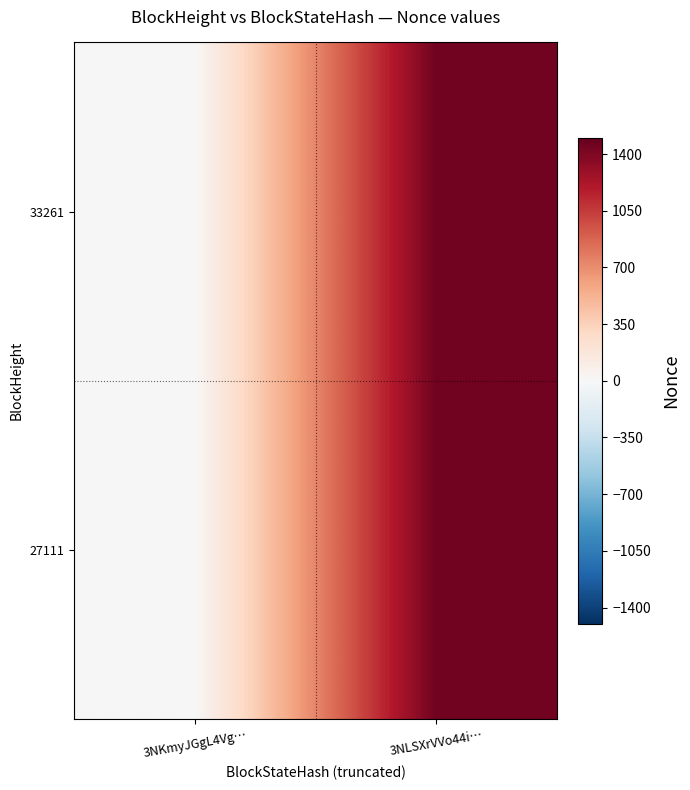

At 3NKmyJGgL4Vg…, list the series in order from largest to smallest.

33261, 27111